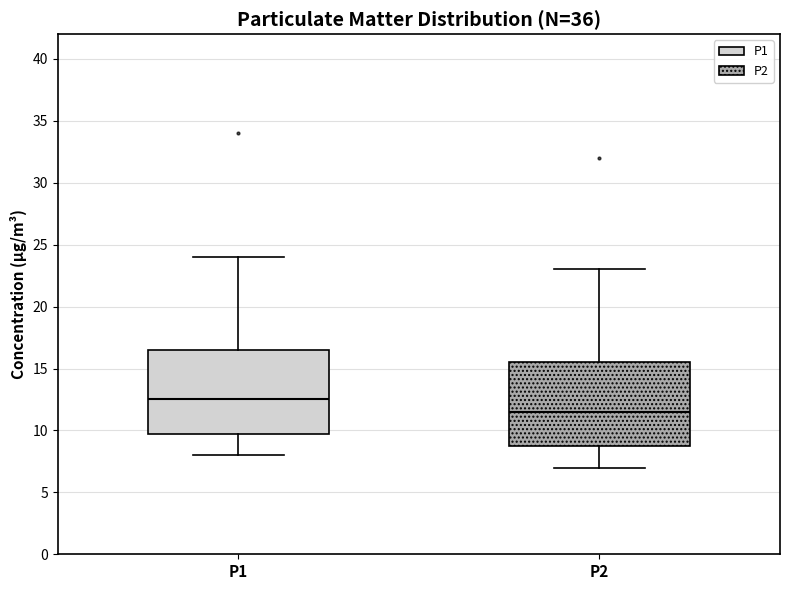

Which box has the highest median line?

P1